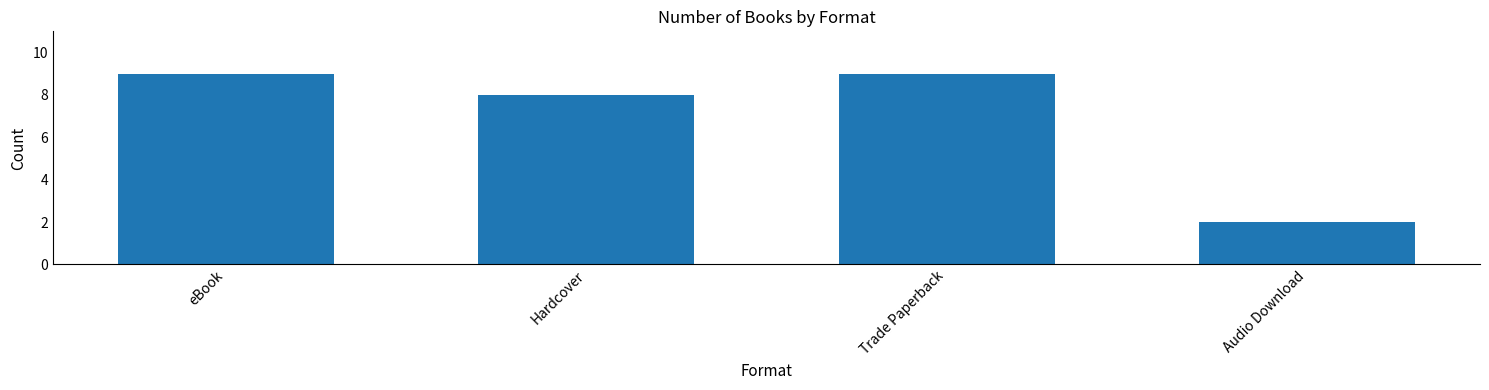

What is the greatest value displayed?

9